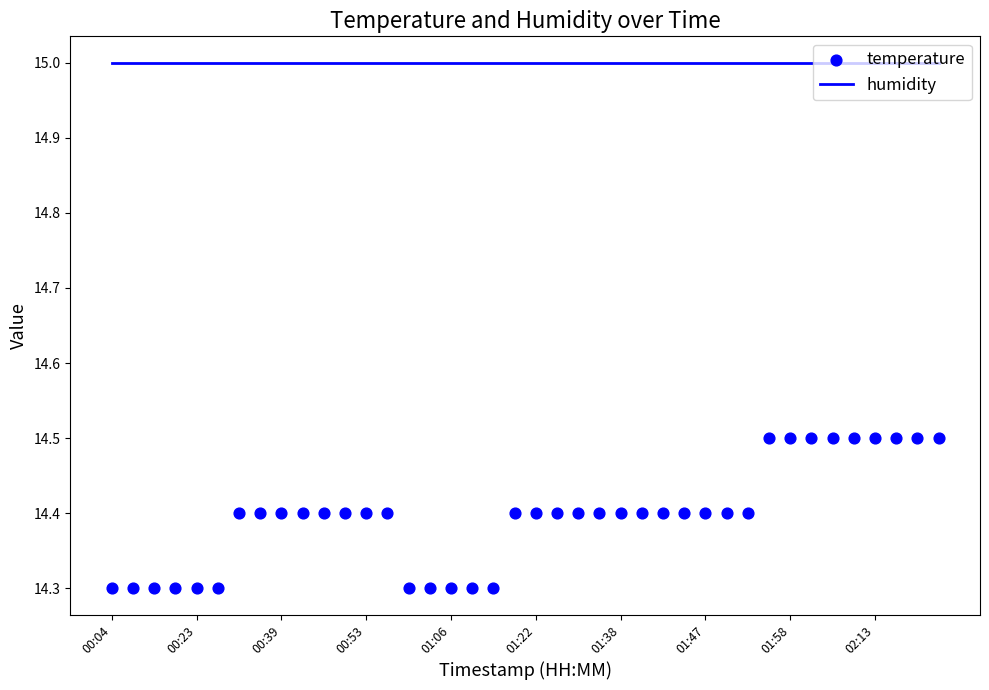

At how many categories does at least one series exceed 14?

40